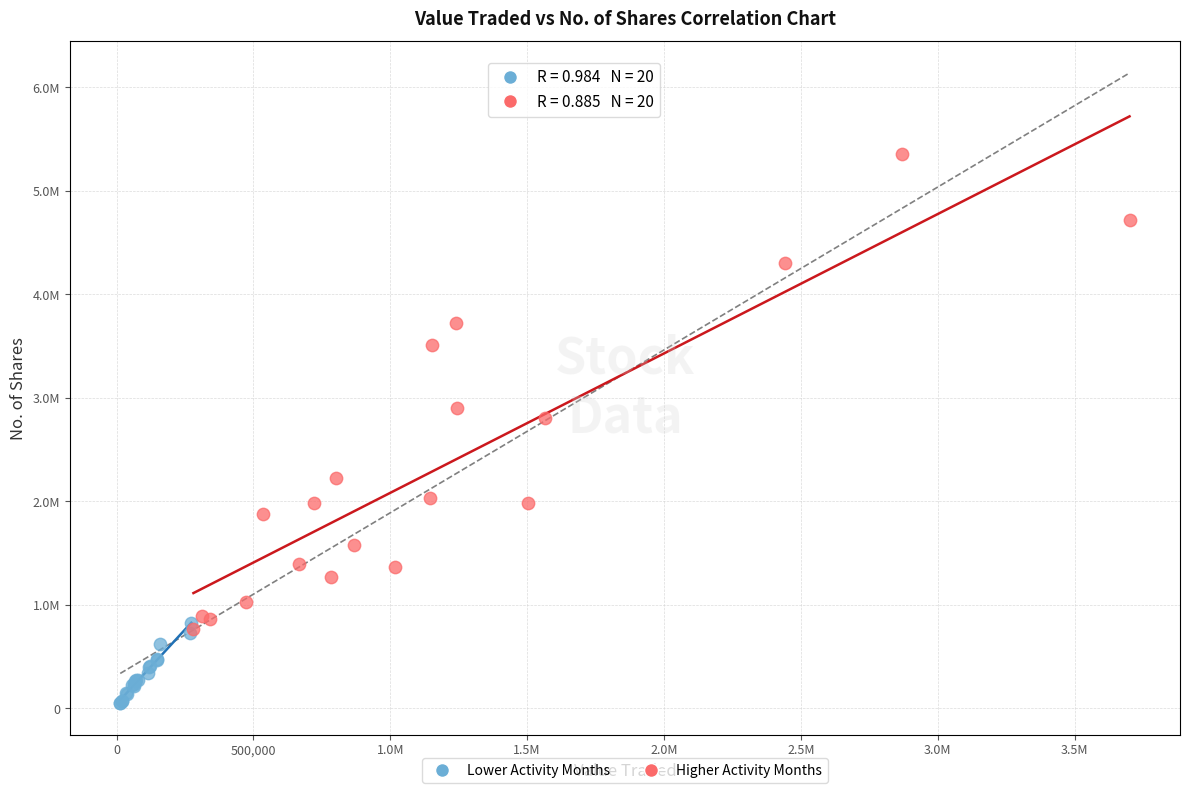

Which series contains the highest Y value?

Higher Activity Months